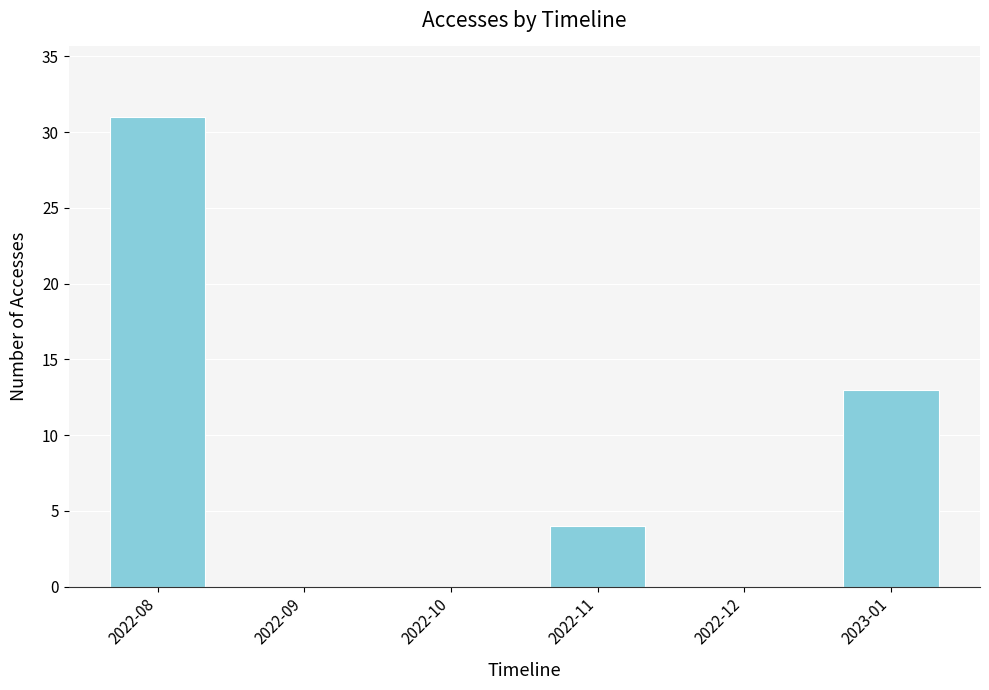

Count the values in the range 0 to 13.

5